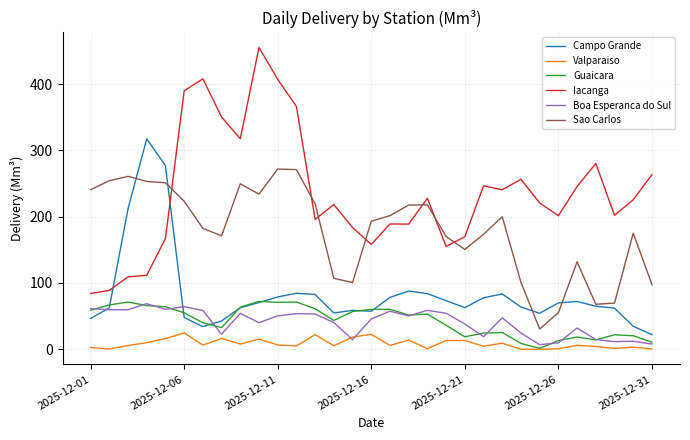

Which series has the largest total across all categories?

Iacanga